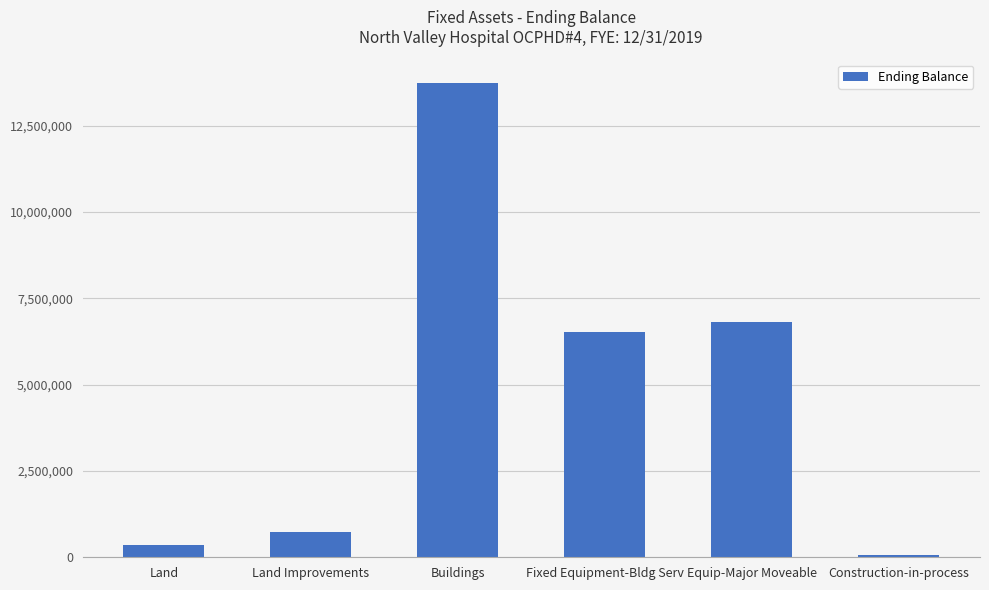

What position from the left is Construction-in-process?

6